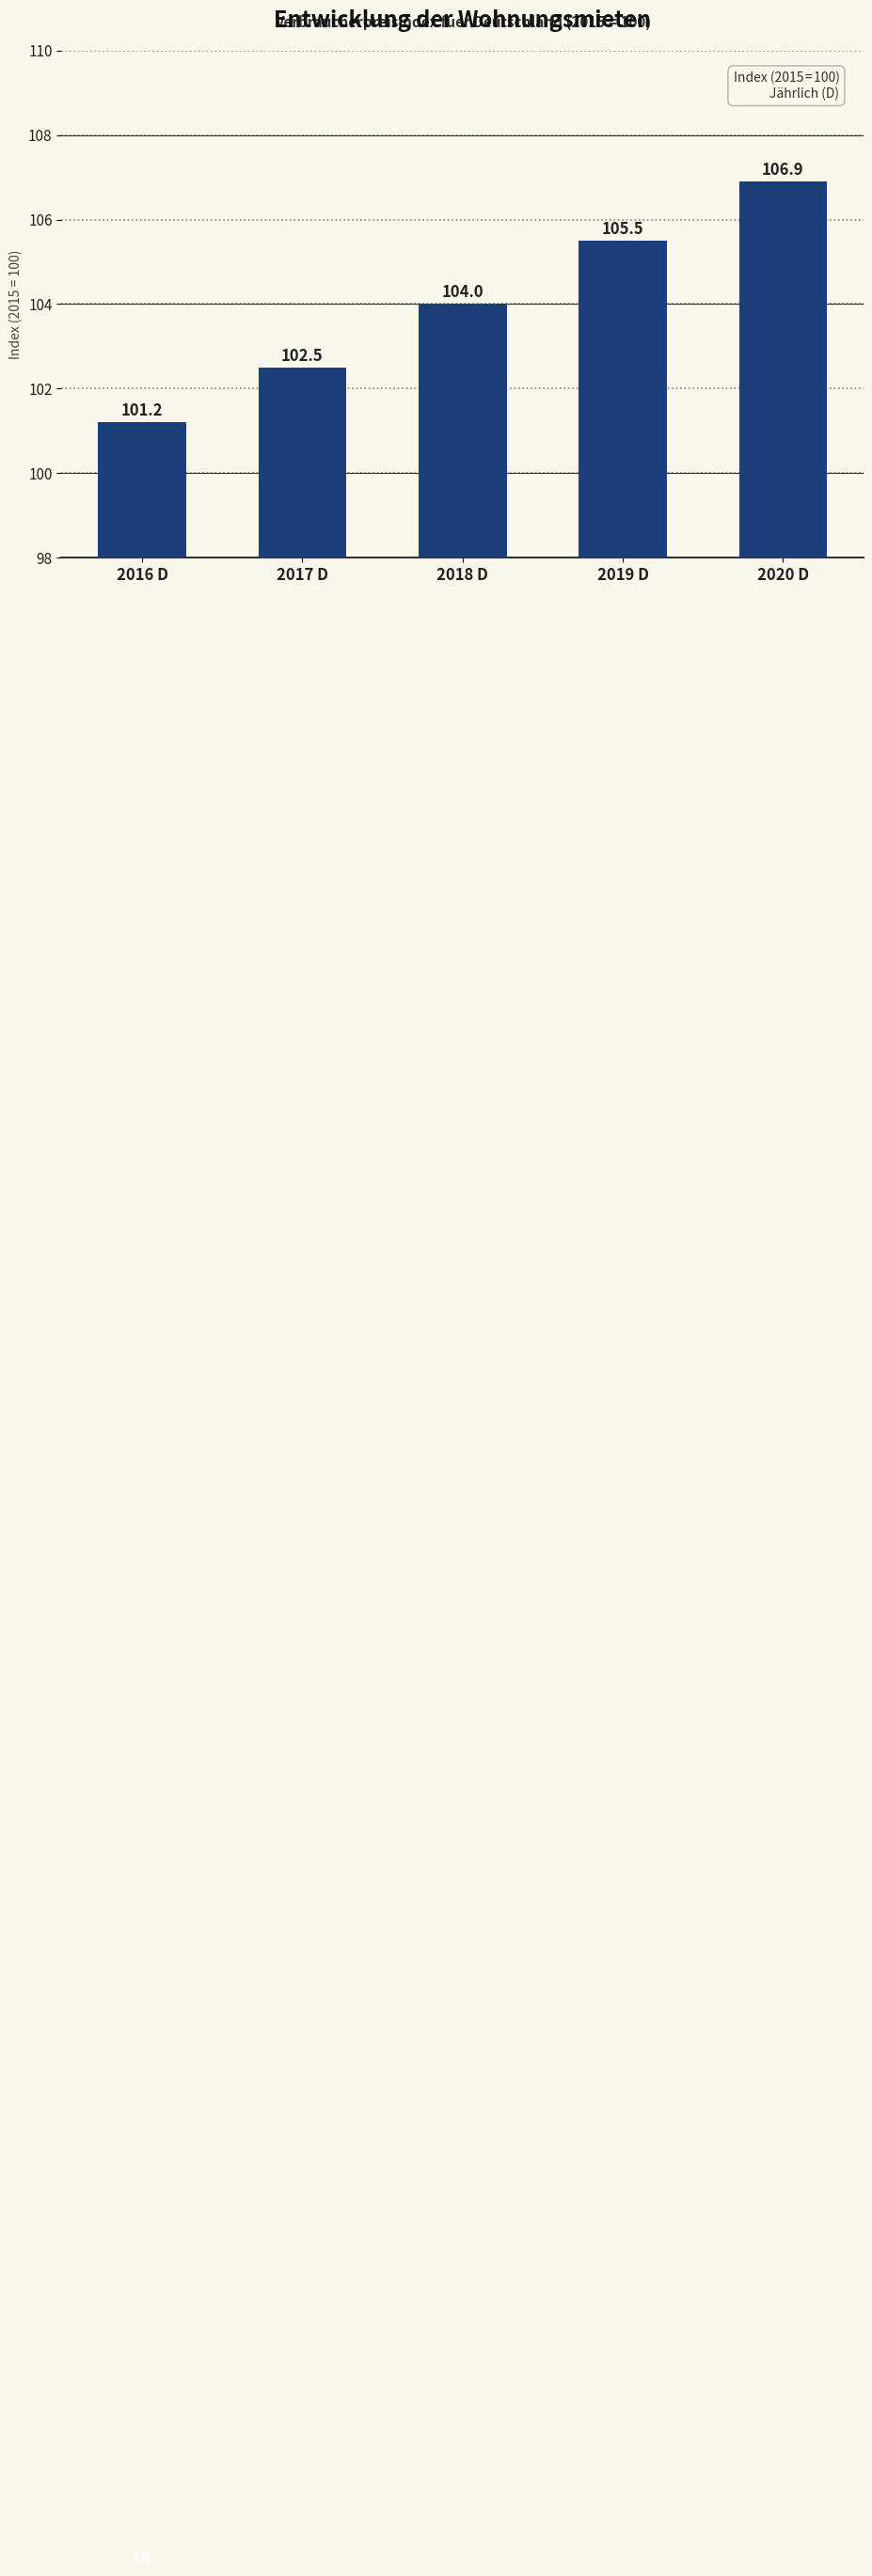

How many series are shown in this chart?

1